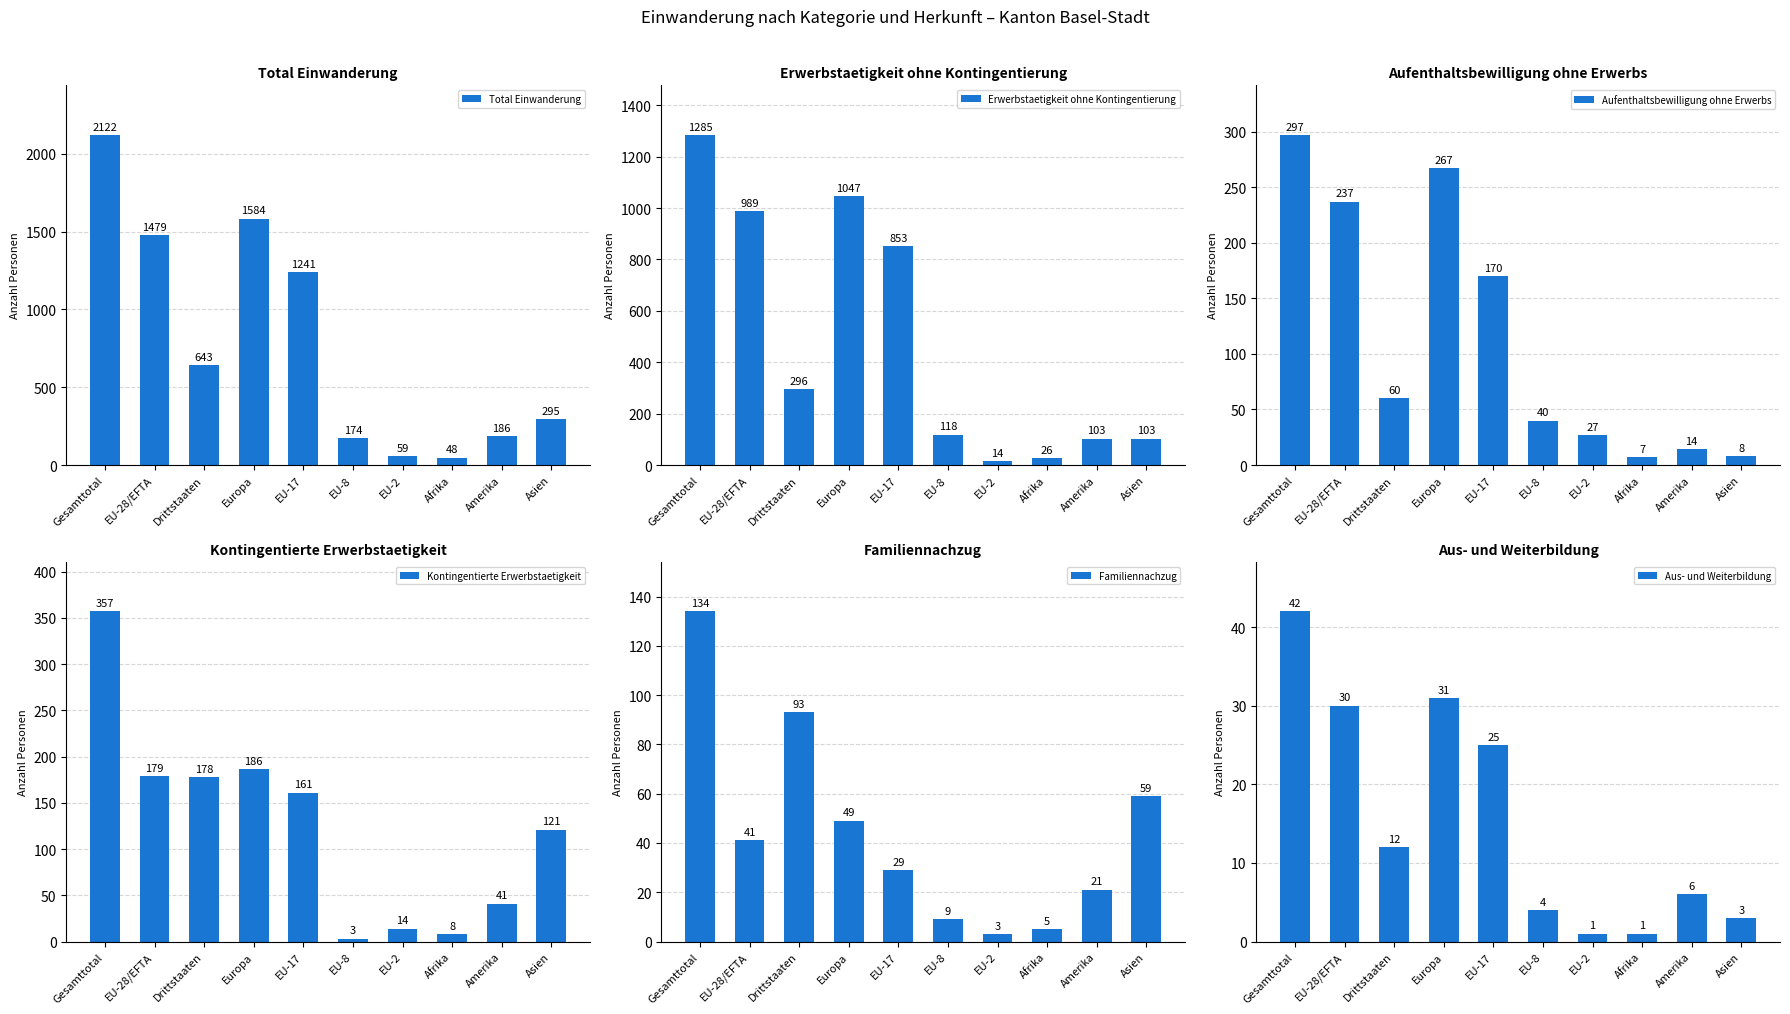

What is the difference between the Kontingentierte Erwerbstaetigkeit values at Gesamttotal and Drittstaaten?

179